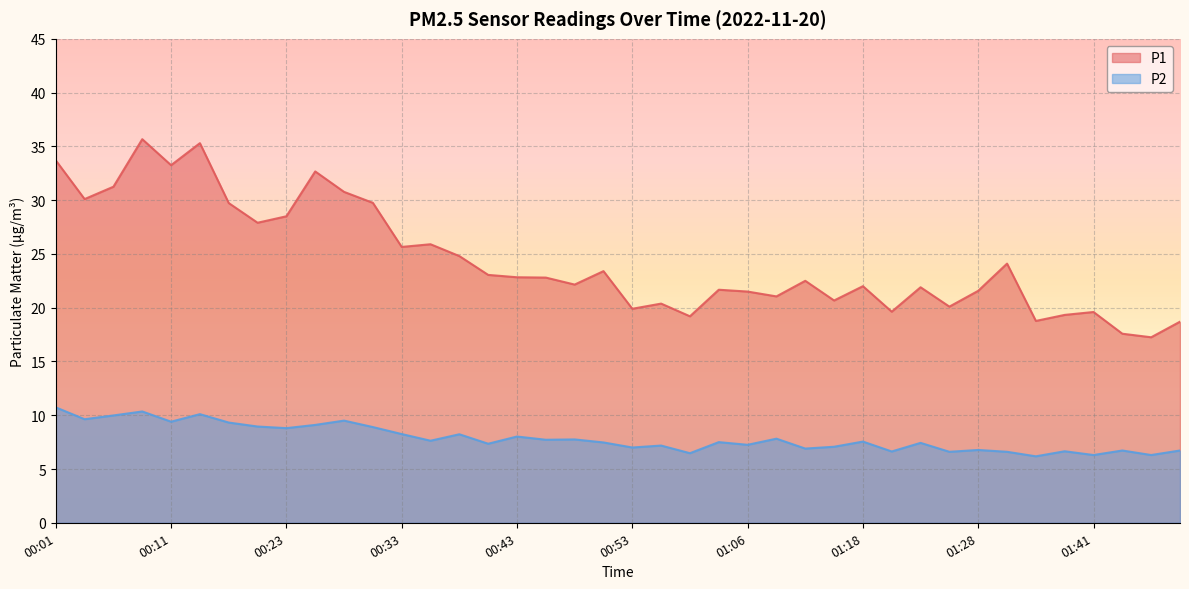

True or false: P2 and P1 cross at least once.

False